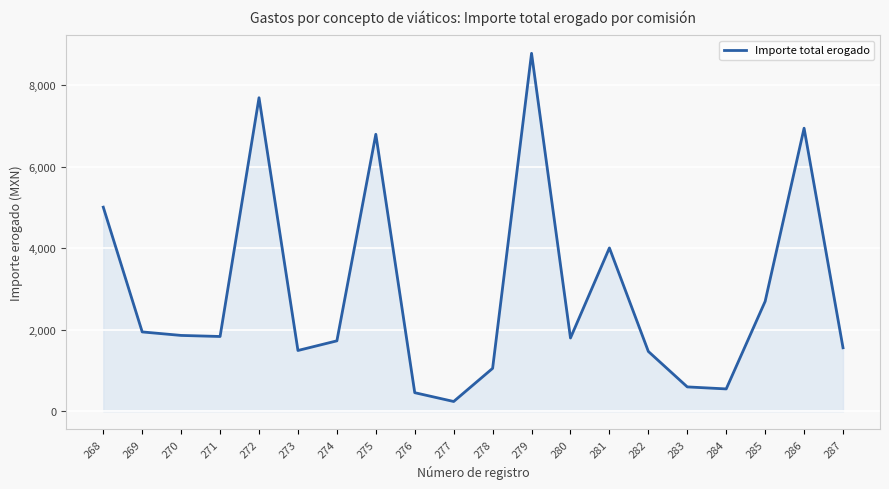

What is the difference between the values at 269 and 281?

2060.9